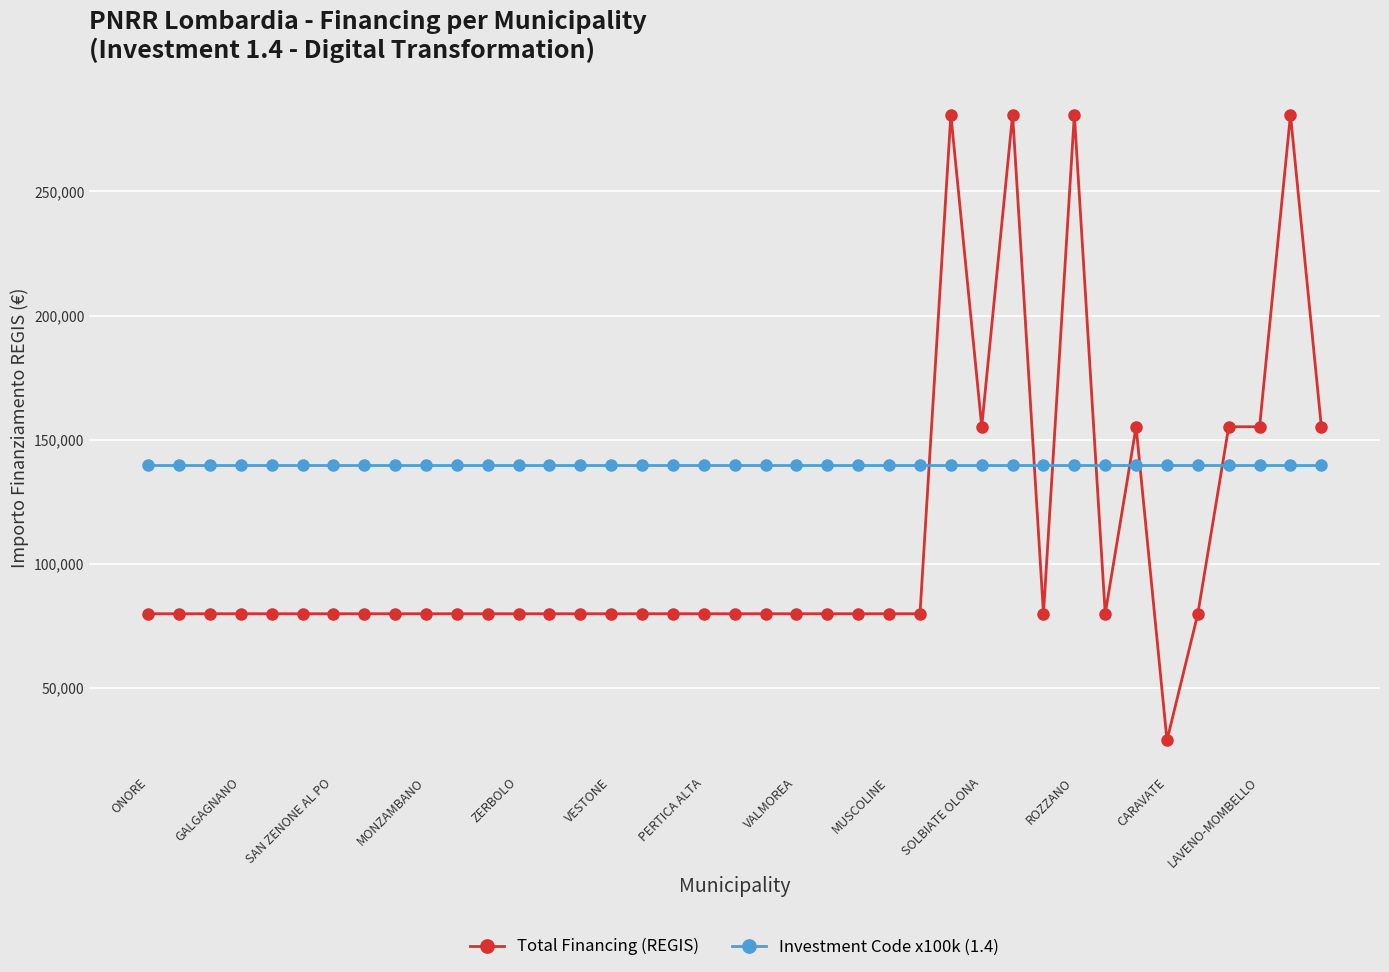

Which series has the largest total across all categories?

Investment Code x100k (1.4)